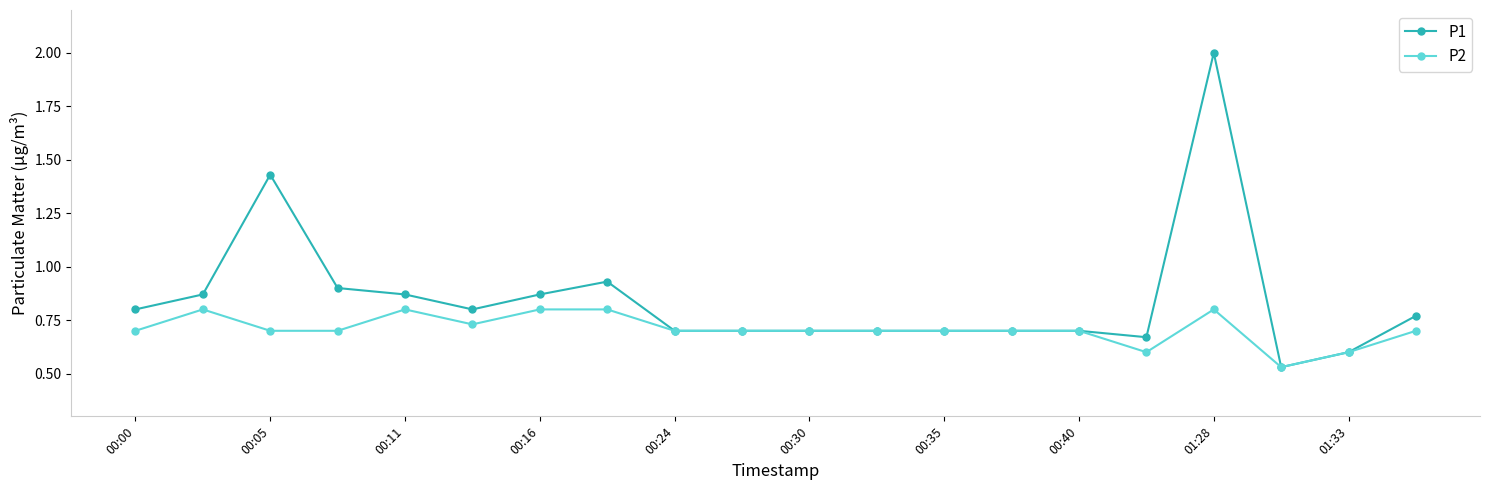

What are all the series names shown in the legend?

P1, P2